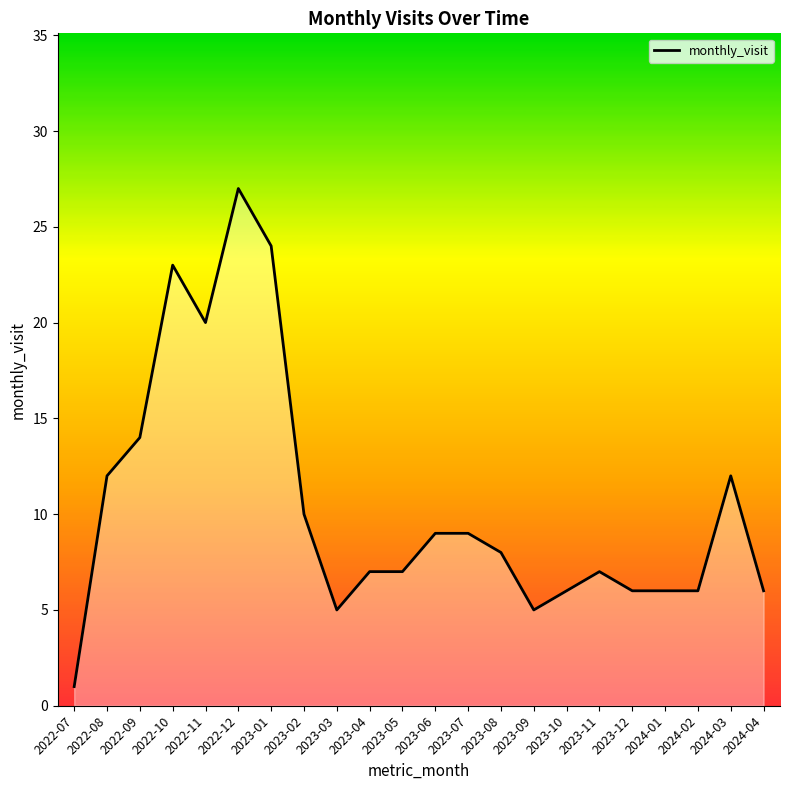

What position from the left is 2024-01?

19